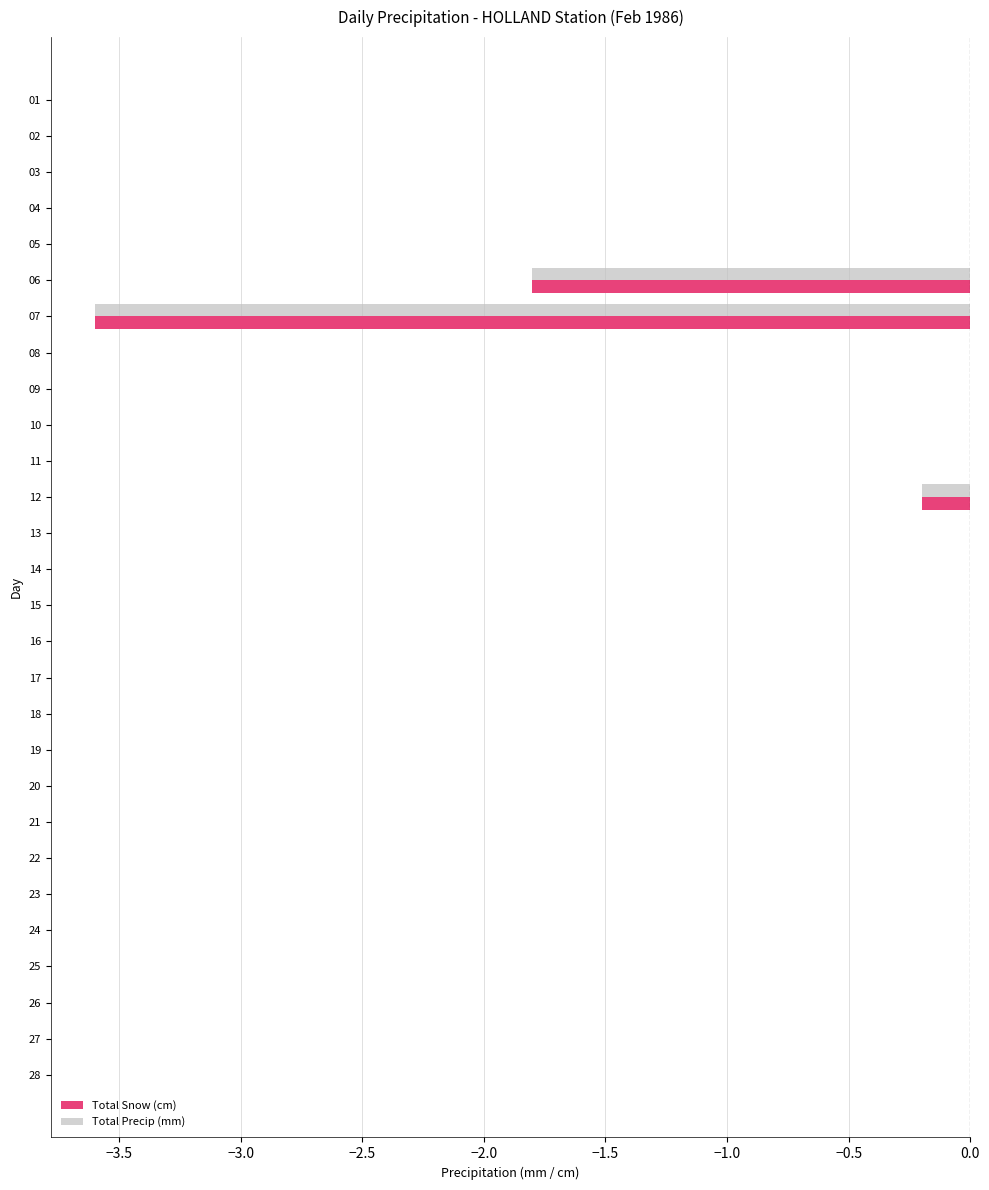

What is the sum of all Total Snow (cm) values?

-5.6